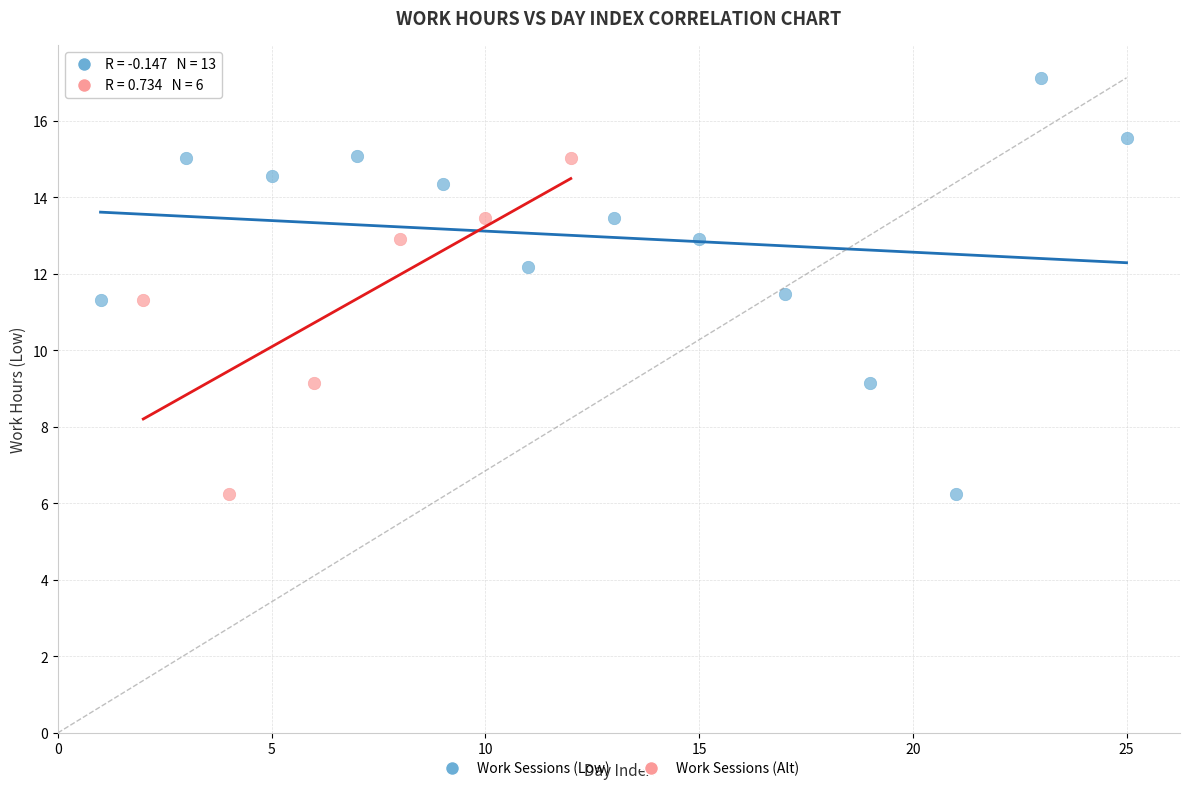

Which series has the widest spread of Y values?

Work Sessions (Low)